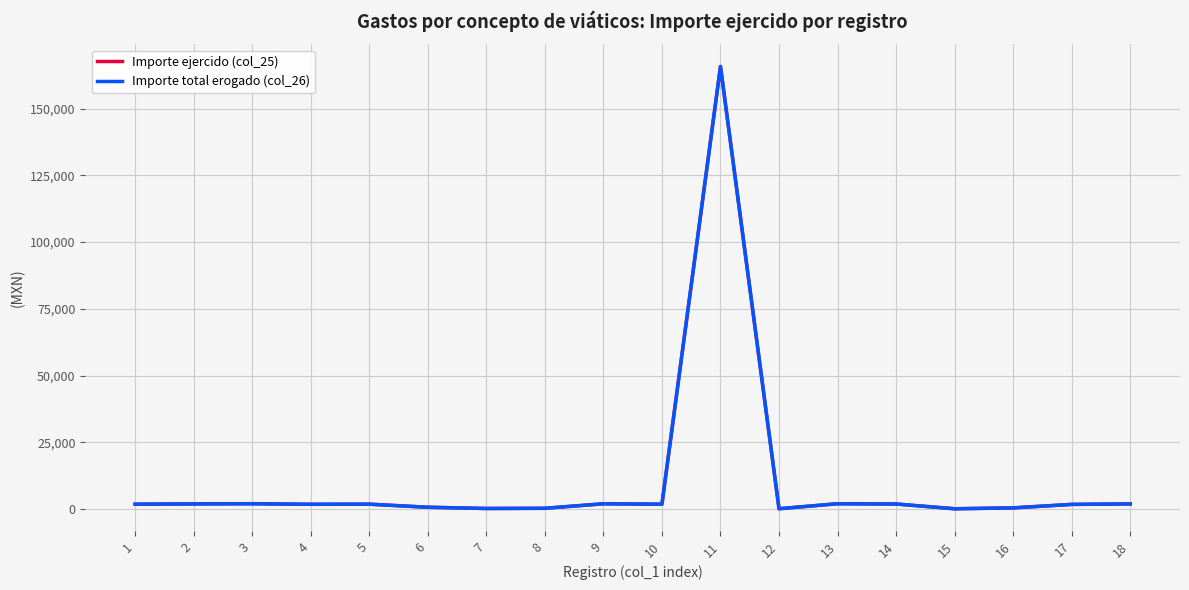

Read the Importe total erogado (col_26) value at 18.

1923.7